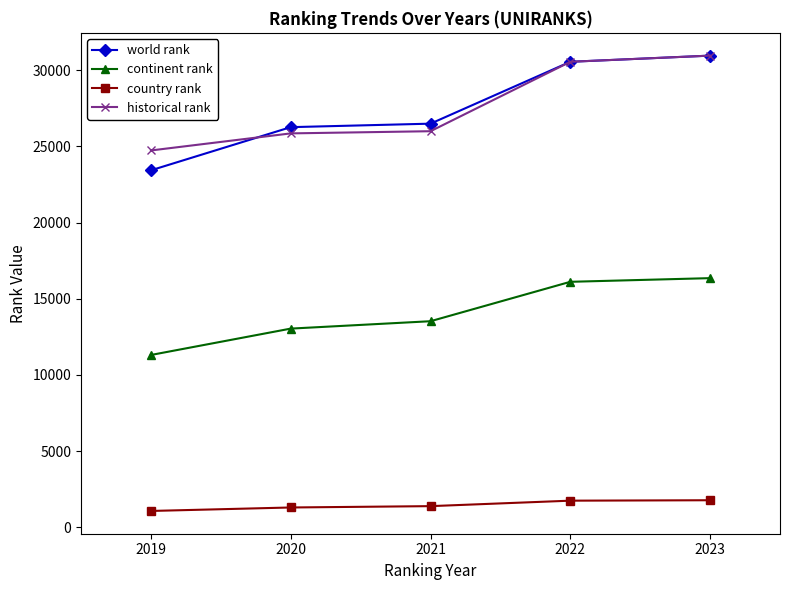

How many lines are shown in the chart?

4